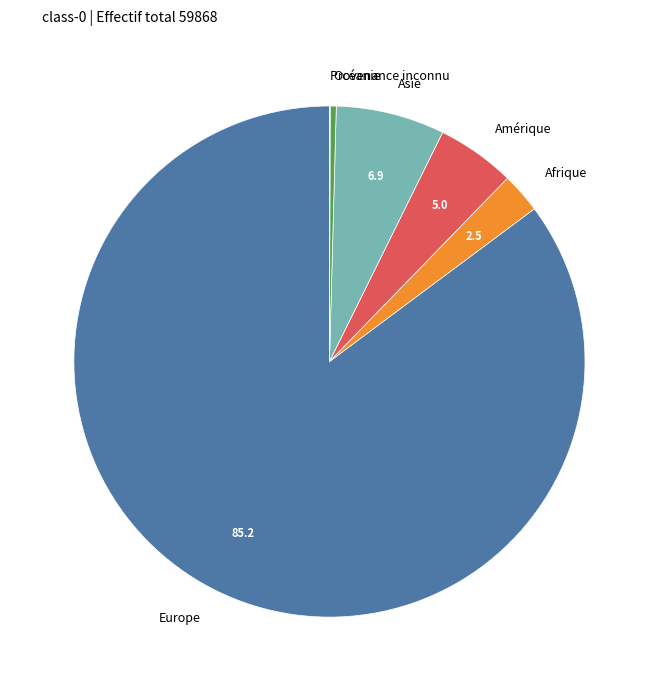

Does Europe account for over 50% of the chart?

Yes